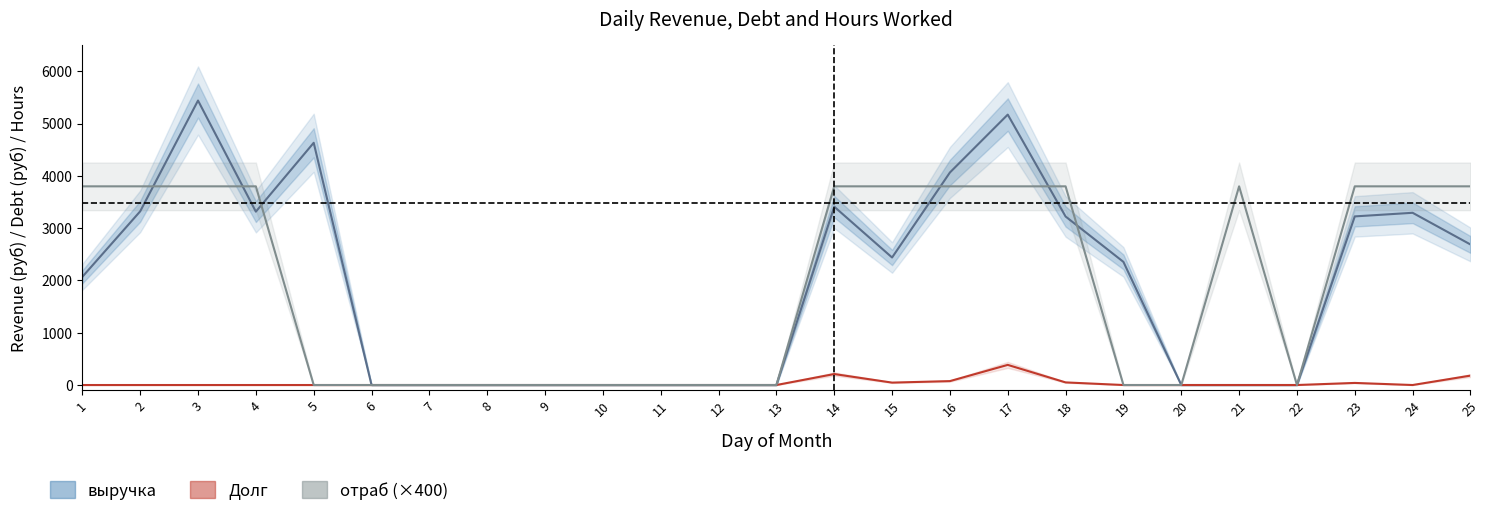

What is the sum of the выручка values at 15 and 8?

2439